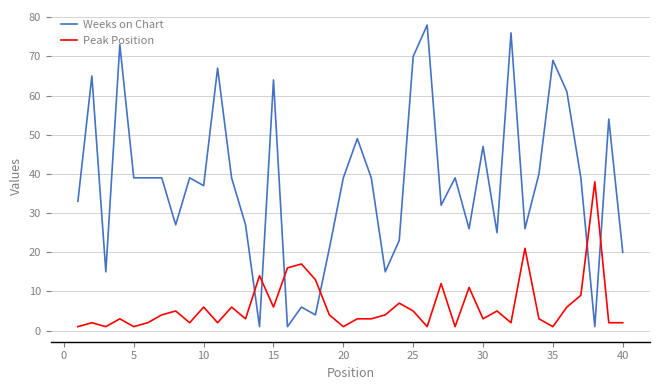

What is the difference between the maximum and minimum values in the Peak Position series?

37